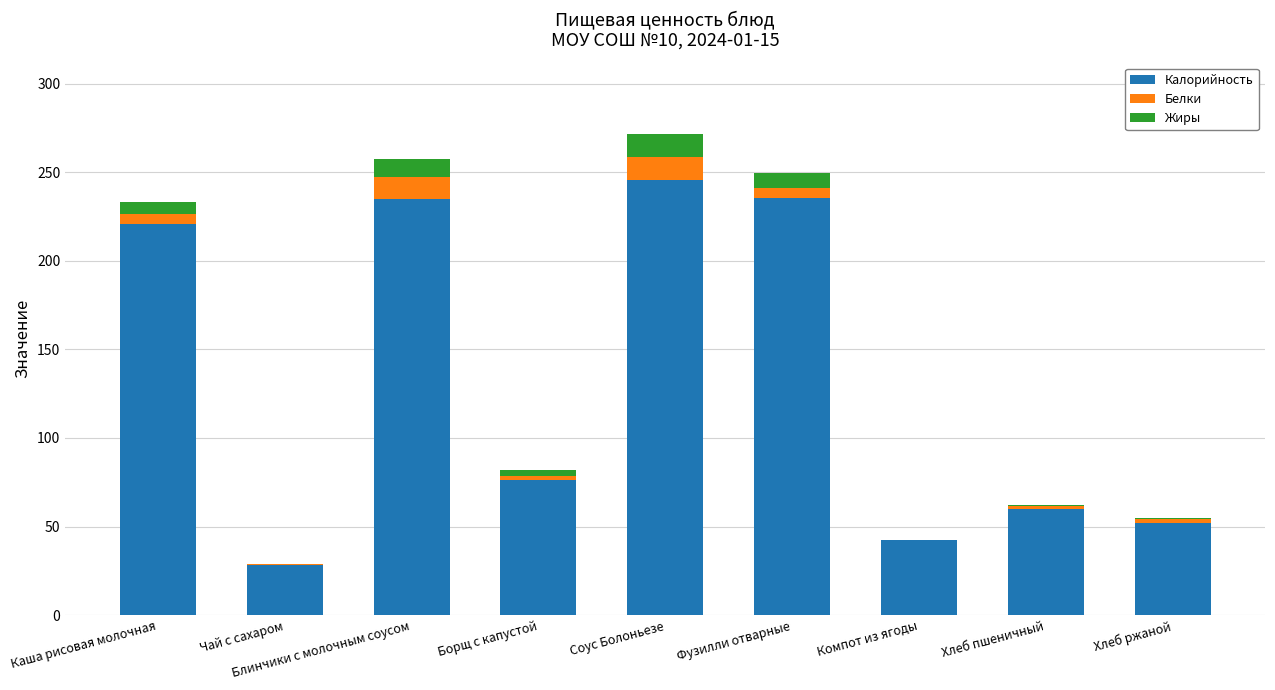

Where does the Калорийность series first go above 76?

Каша рисовая молочная